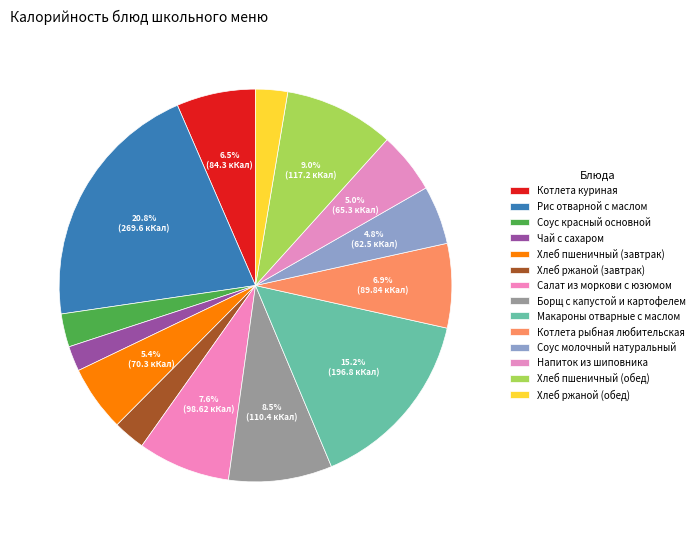

Does Салат из моркови с юзюмом account for over 50% of the chart?

No